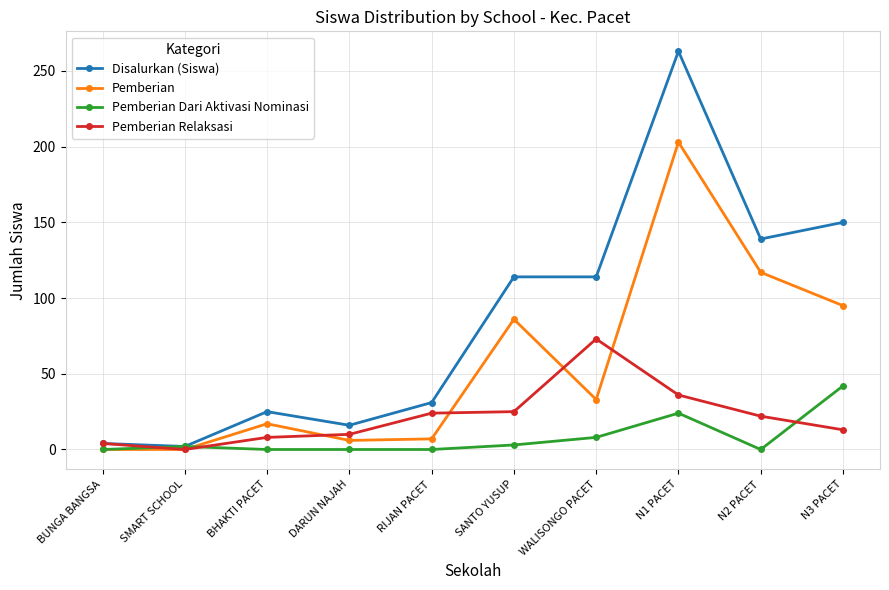

What is the highest value of the Pemberian Relaksasi series?

73